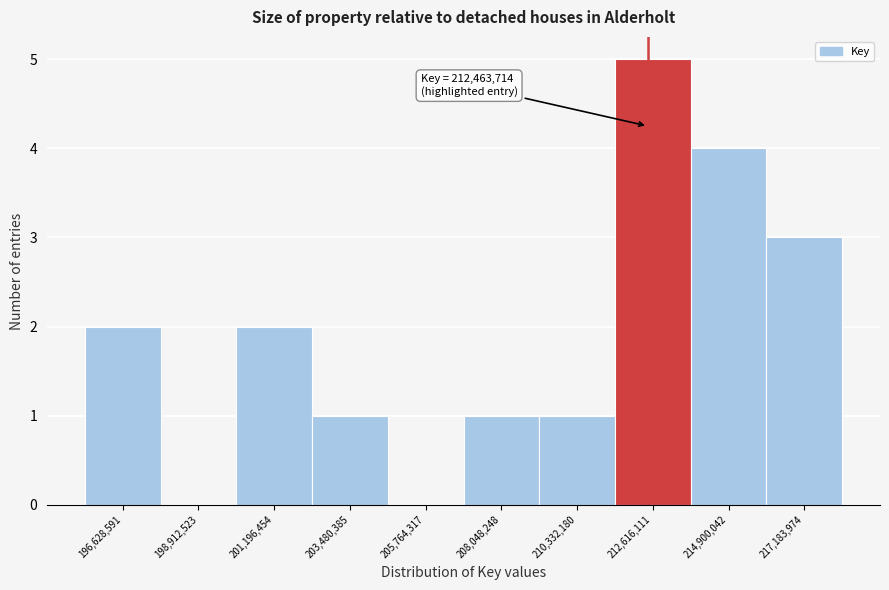

Which range on the x-axis has the tallest bar?

211500000 to 214000000